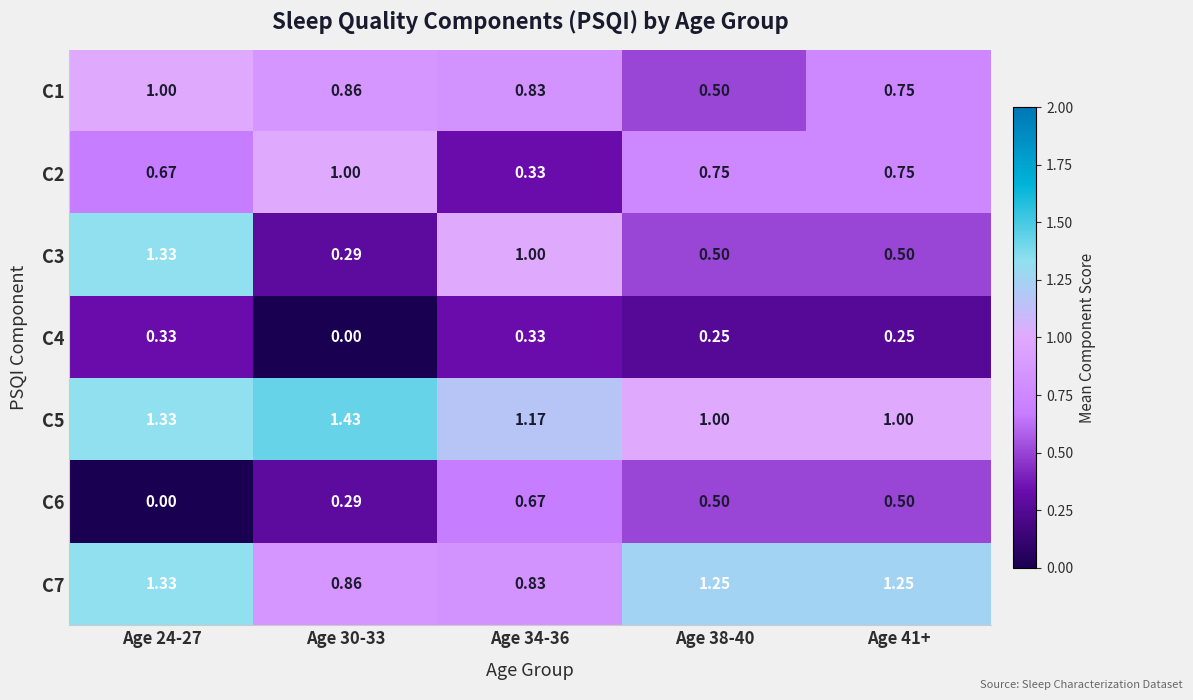

Which series changed the most between Age 24-27 and Age 41+?

C3